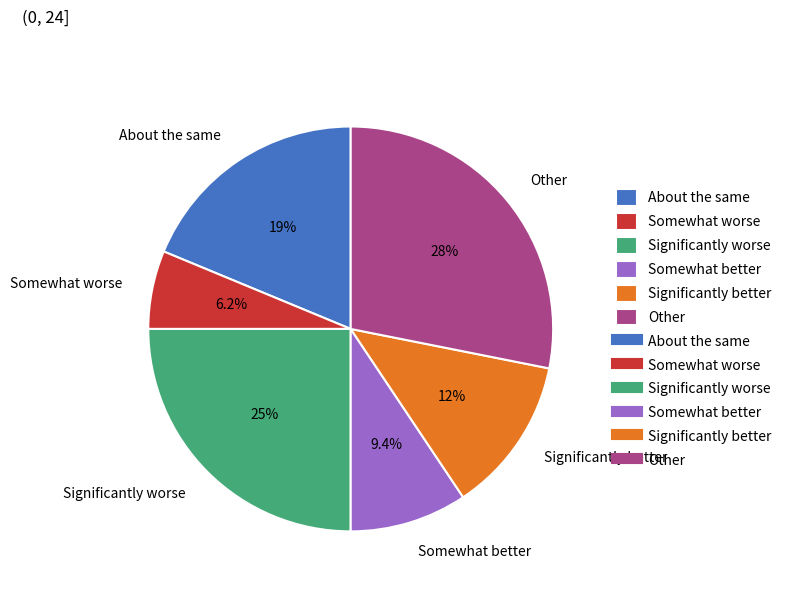

Which has a higher value, Other or Significantly worse?

Other